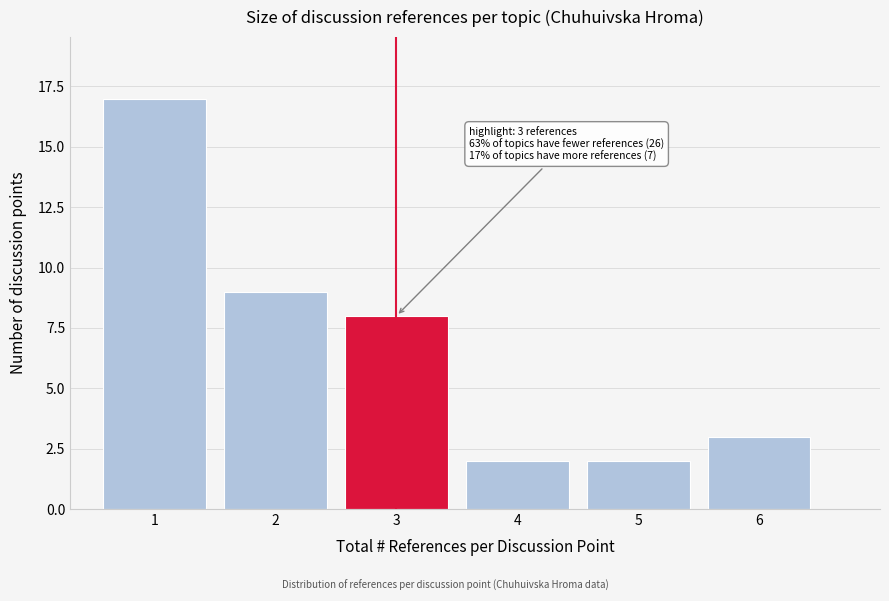

Reading left to right, extract all data points from this chart.

17	9	8	2	2	3